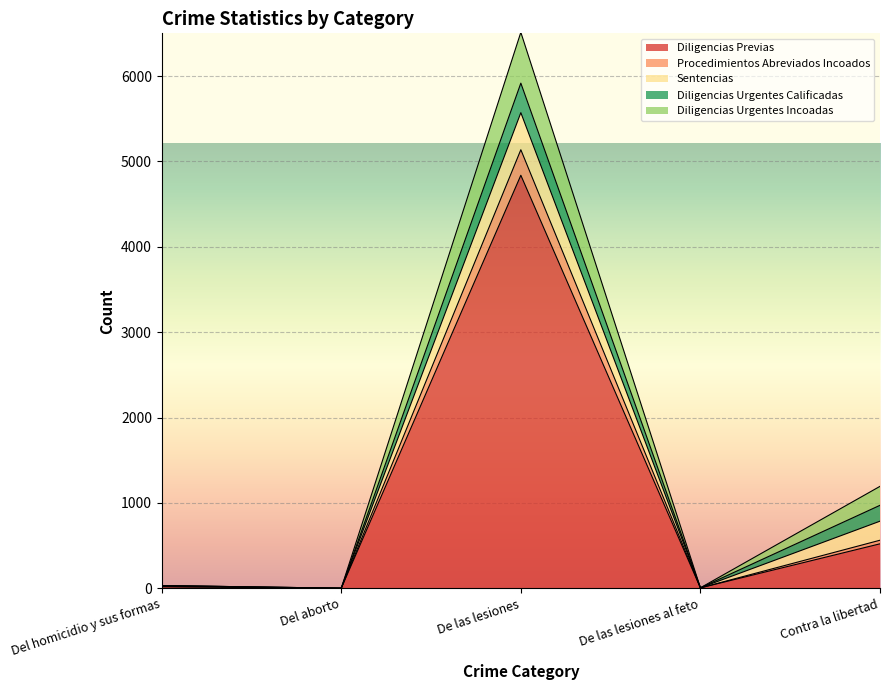

What is the total value across all series at De las lesiones?

6512